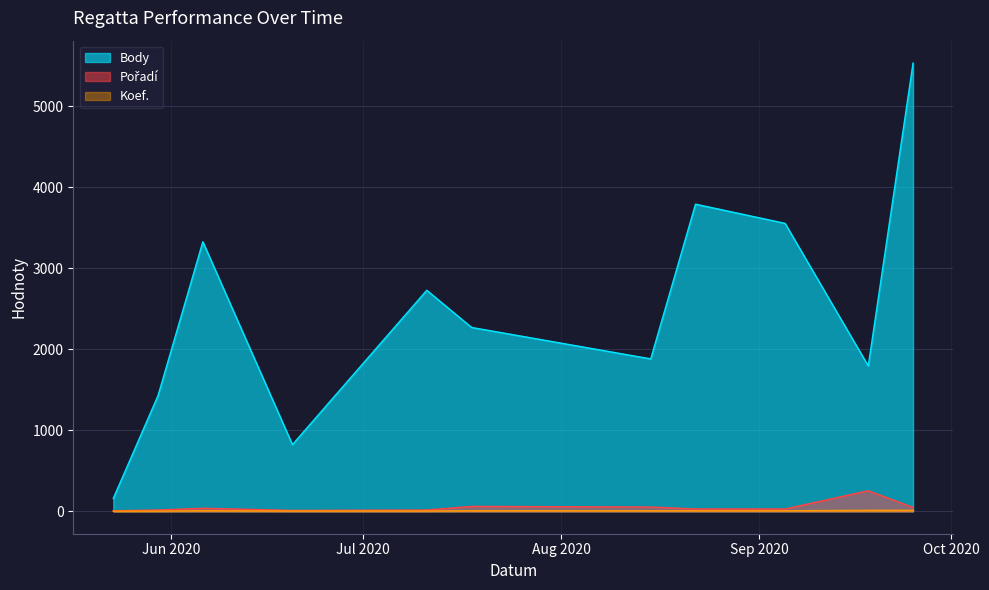

Does the chart display data point markers on the line(s)?

No